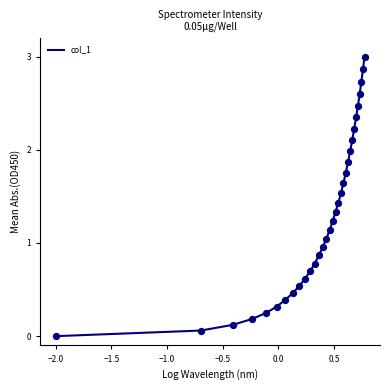

What is the maximum value shown in the chart?

3.0